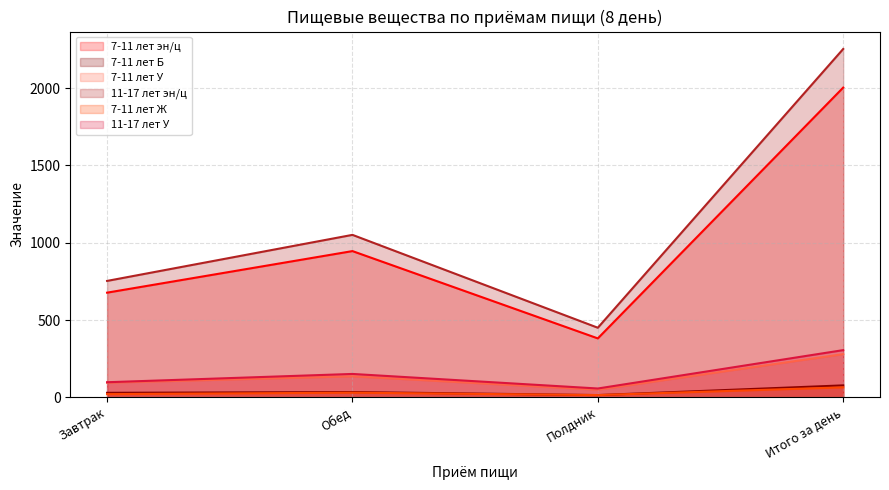

What is the sum of all 11-17 лет эн/ц values?

4508.0